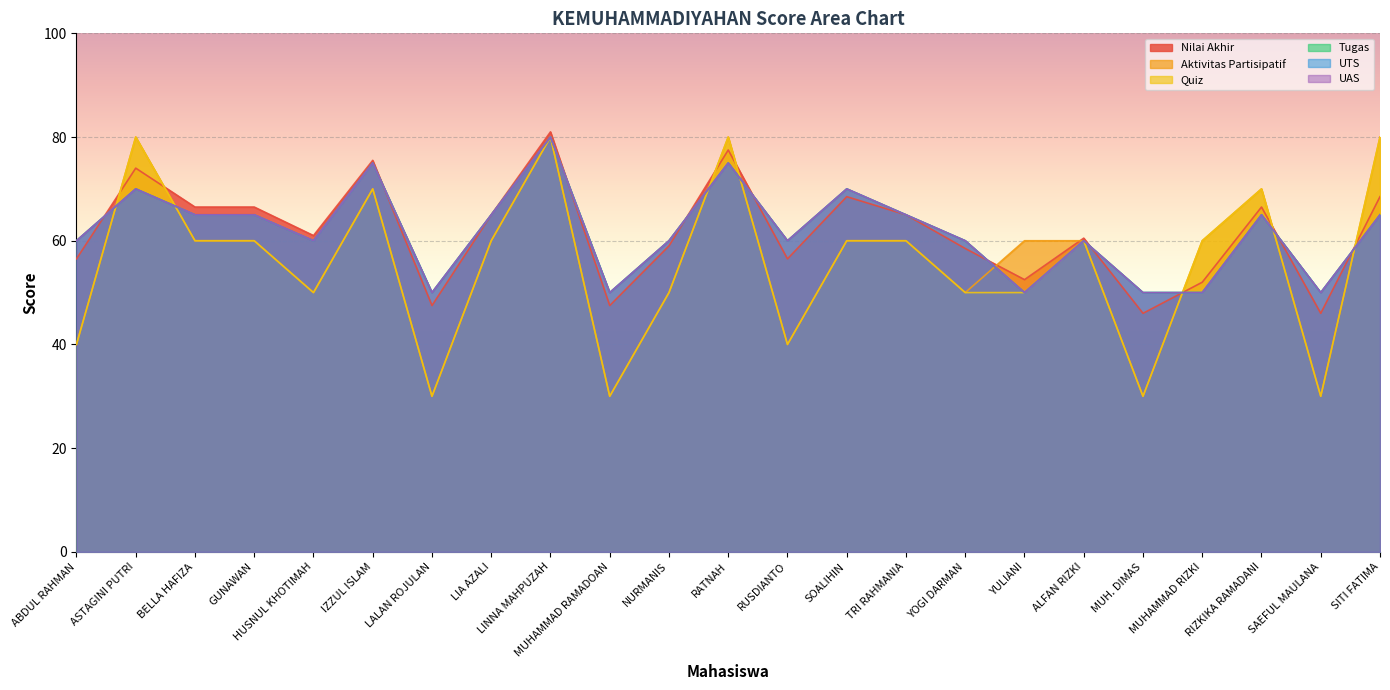

Reading left to right, transcribe all the data shown in this chart.

Nilai Akhir: ABDUL RAHMAN=56.5	ASTAGINI PUTRI=74.0	BELLA HAFIZA=66.5	GUNAWAN=66.5	HUSNUL KHOTIMAH=61.0	IZZUL ISLAM=75.5	LALAN ROJULAN=47.5	LIA AZALI=65.0	LINNA MAHPUZAH=81.0	MUHAMMAD RAMADOAN=47.5	NURMANIS=59.0	RATNAH=77.5	RUSDIANTO=56.5	SOALIHIN=68.5	TRI RAHMANIA=65.0	YOGI DARMAN=58.5	YULIANI=52.5	ALFAN RIZKI=60.5	MUH. DIMAS=46.0	MUHAMMAD RIZKI=52.0	RIZKIKA RAMADANI=66.5	SAEFUL MAULANA=46.0	SITI FATIMA=68.5
Aktivitas Partisipatif: ABDUL RAHMAN=40.0	ASTAGINI PUTRI=80.0	BELLA HAFIZA=60.0	GUNAWAN=60.0	HUSNUL KHOTIMAH=50.0	IZZUL ISLAM=70.0	LALAN ROJULAN=30.0	LIA AZALI=60.0	LINNA MAHPUZAH=80.0	MUHAMMAD RAMADOAN=30.0	NURMANIS=50.0	RATNAH=80.0	RUSDIANTO=40.0	SOALIHIN=60.0	TRI RAHMANIA=60.0	YOGI DARMAN=50.0	YULIANI=60.0	ALFAN RIZKI=60.0	MUH. DIMAS=30.0	MUHAMMAD RIZKI=60.0	RIZKIKA RAMADANI=70.0	SAEFUL MAULANA=30.0	SITI FATIMA=80.0
Quiz: ABDUL RAHMAN=40.0	ASTAGINI PUTRI=80.0	BELLA HAFIZA=60.0	GUNAWAN=60.0	HUSNUL KHOTIMAH=50.0	IZZUL ISLAM=70.0	LALAN ROJULAN=30.0	LIA AZALI=60.0	LINNA MAHPUZAH=80.0	MUHAMMAD RAMADOAN=30.0	NURMANIS=50.0	RATNAH=80.0	RUSDIANTO=40.0	SOALIHIN=60.0	TRI RAHMANIA=60.0	YOGI DARMAN=50.0	YULIANI=50.0	ALFAN RIZKI=60.0	MUH. DIMAS=30.0	MUHAMMAD RIZKI=60.0	RIZKIKA RAMADANI=70.0	SAEFUL MAULANA=30.0	SITI FATIMA=80.0
Tugas: ABDUL RAHMAN=60.0	ASTAGINI PUTRI=70.0	BELLA HAFIZA=65.0	GUNAWAN=65.0	HUSNUL KHOTIMAH=60.0	IZZUL ISLAM=75.0	LALAN ROJULAN=50.0	LIA AZALI=65.0	LINNA MAHPUZAH=80.0	MUHAMMAD RAMADOAN=50.0	NURMANIS=60.0	RATNAH=75.0	RUSDIANTO=60.0	SOALIHIN=70.0	TRI RAHMANIA=65.0	YOGI DARMAN=60.0	YULIANI=50.0	ALFAN RIZKI=60.0	MUH. DIMAS=50.0	MUHAMMAD RIZKI=50.0	RIZKIKA RAMADANI=65.0	SAEFUL MAULANA=50.0	SITI FATIMA=65.0
UTS: ABDUL RAHMAN=60.0	ASTAGINI PUTRI=70.0	BELLA HAFIZA=65.0	GUNAWAN=65.0	HUSNUL KHOTIMAH=60.0	IZZUL ISLAM=75.0	LALAN ROJULAN=50.0	LIA AZALI=65.0	LINNA MAHPUZAH=80.0	MUHAMMAD RAMADOAN=50.0	NURMANIS=60.0	RATNAH=75.0	RUSDIANTO=60.0	SOALIHIN=70.0	TRI RAHMANIA=65.0	YOGI DARMAN=60.0	YULIANI=50.0	ALFAN RIZKI=60.0	MUH. DIMAS=50.0	MUHAMMAD RIZKI=50.0	RIZKIKA RAMADANI=65.0	SAEFUL MAULANA=50.0	SITI FATIMA=65.0
UAS: ABDUL RAHMAN=60.0	ASTAGINI PUTRI=70.0	BELLA HAFIZA=65.0	GUNAWAN=65.0	HUSNUL KHOTIMAH=60.0	IZZUL ISLAM=75.0	LALAN ROJULAN=50.0	LIA AZALI=65.0	LINNA MAHPUZAH=80.0	MUHAMMAD RAMADOAN=50.0	NURMANIS=60.0	RATNAH=75.0	RUSDIANTO=60.0	SOALIHIN=70.0	TRI RAHMANIA=65.0	YOGI DARMAN=60.0	YULIANI=50.0	ALFAN RIZKI=60.0	MUH. DIMAS=50.0	MUHAMMAD RIZKI=50.0	RIZKIKA RAMADANI=65.0	SAEFUL MAULANA=50.0	SITI FATIMA=65.0